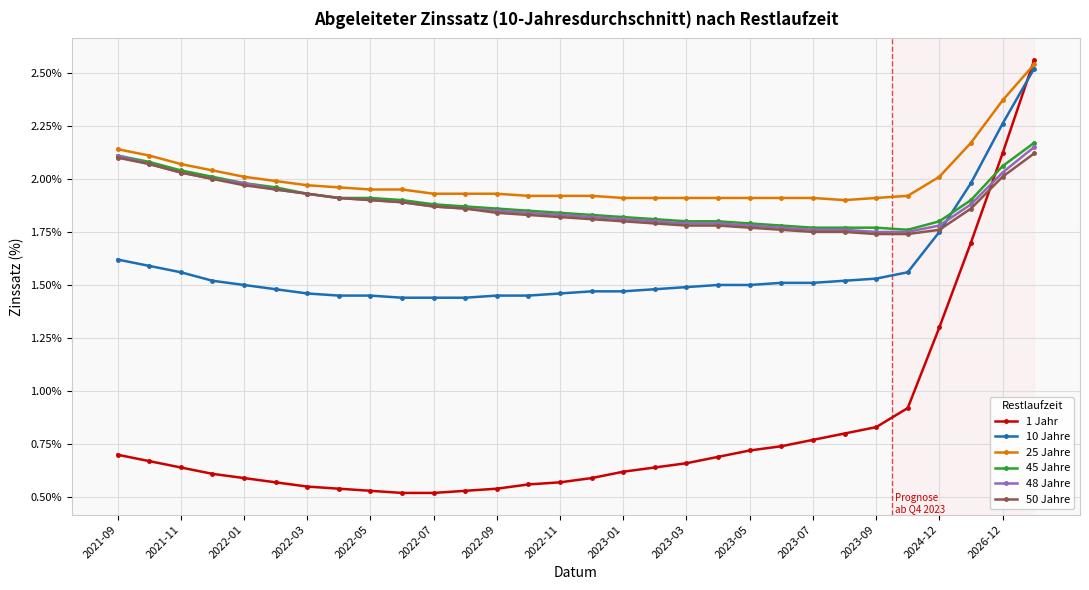

Which series has the widest spread of values?

1 Jahr